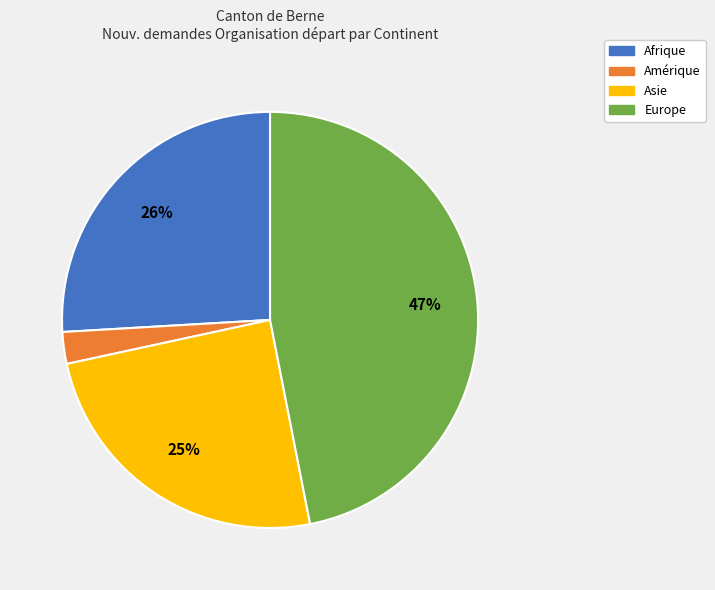

Is there a majority slice in this chart?

No